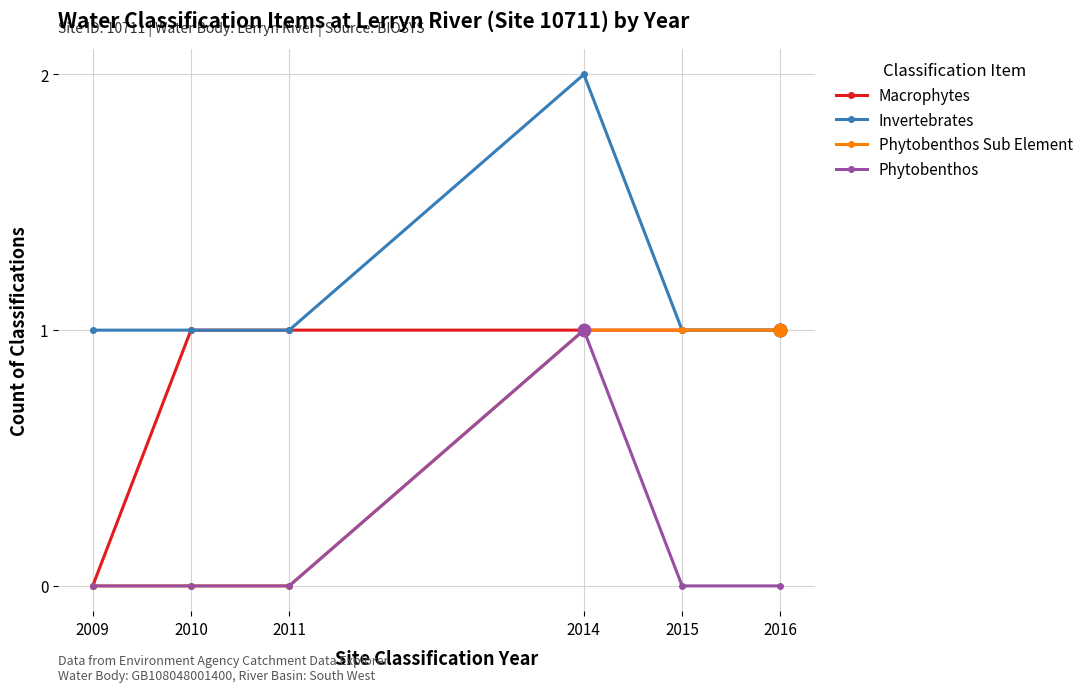

True or false: Phytobenthos and Invertebrates cross at least once.

False